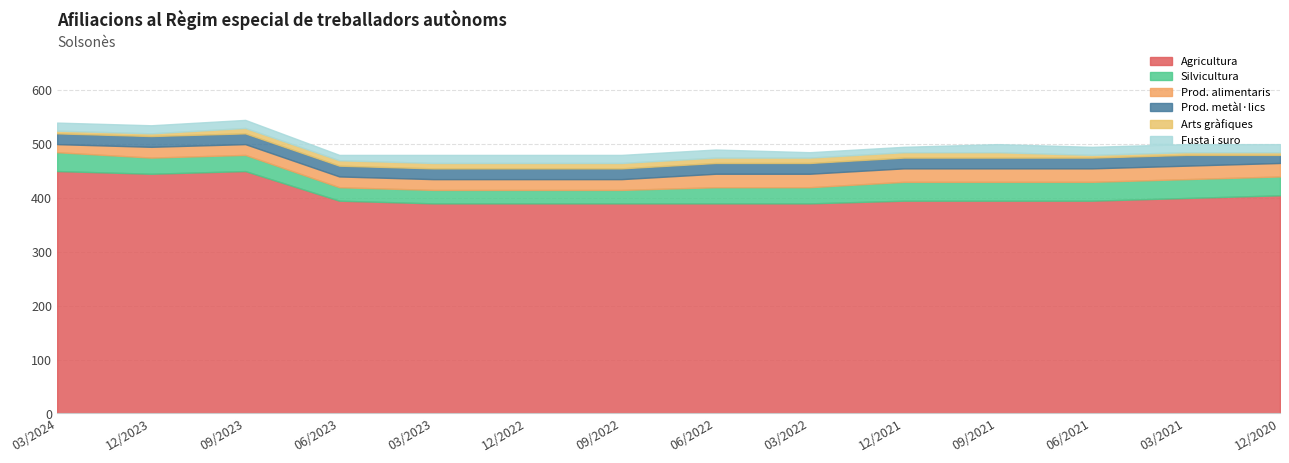

What is the label of the 2nd point from the right?

03/2021